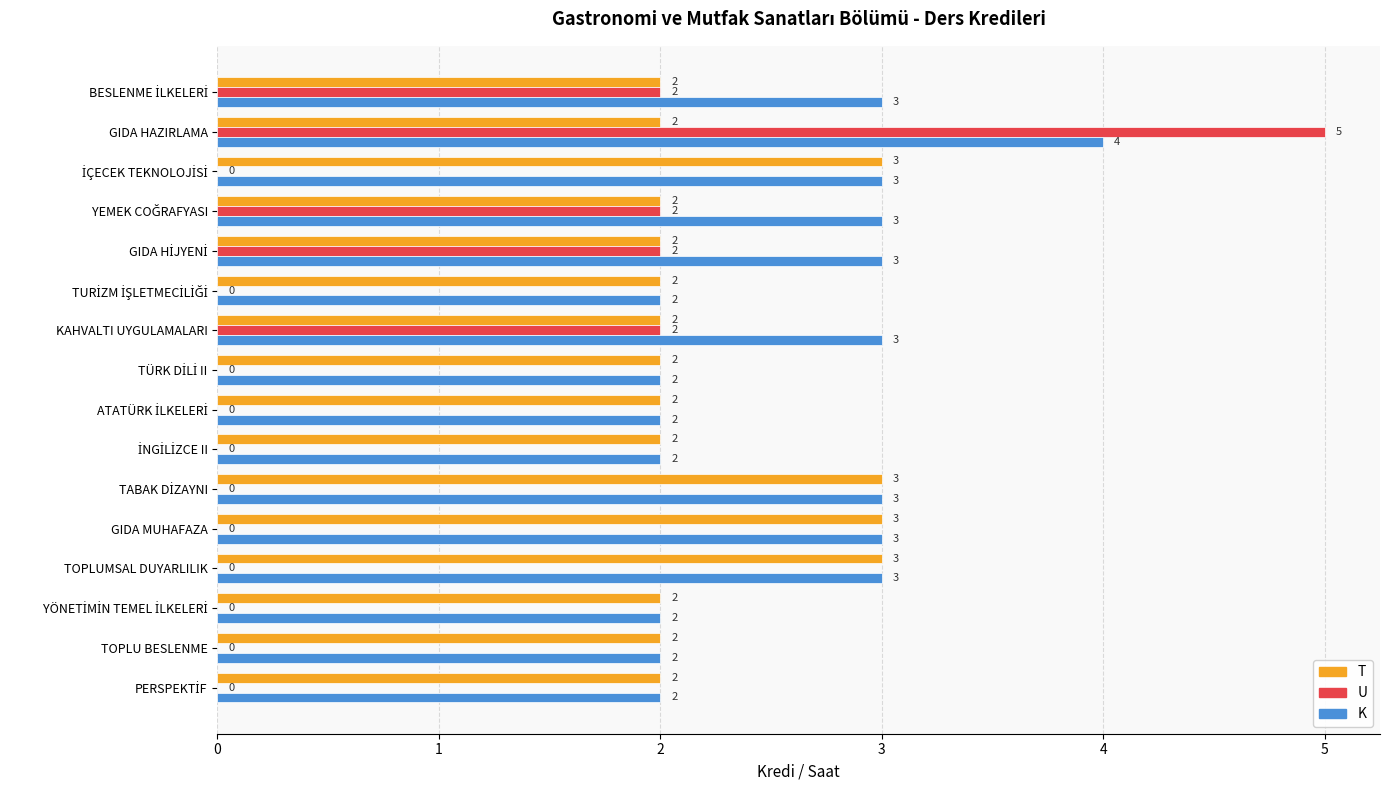

What is the sum of all U values?

13